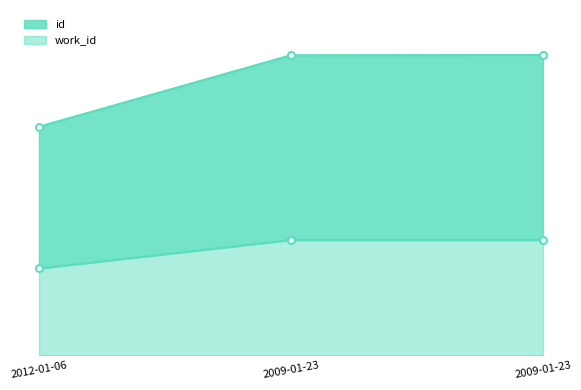

Which category has the lowest value in the work_id series?

2012-01-06